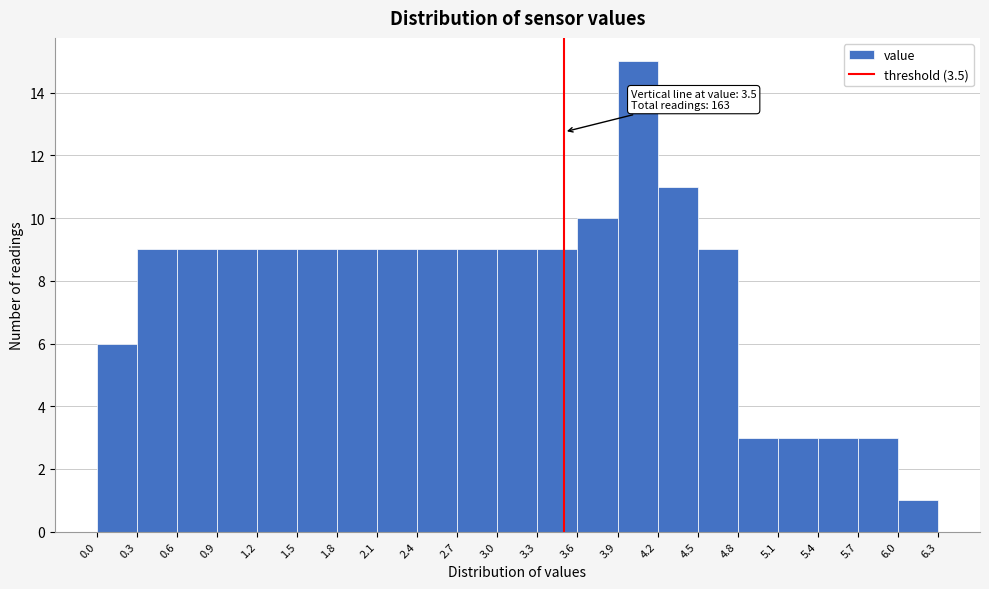

Over which range of the x-axis is the bar tallest?

3.9 to 4.2